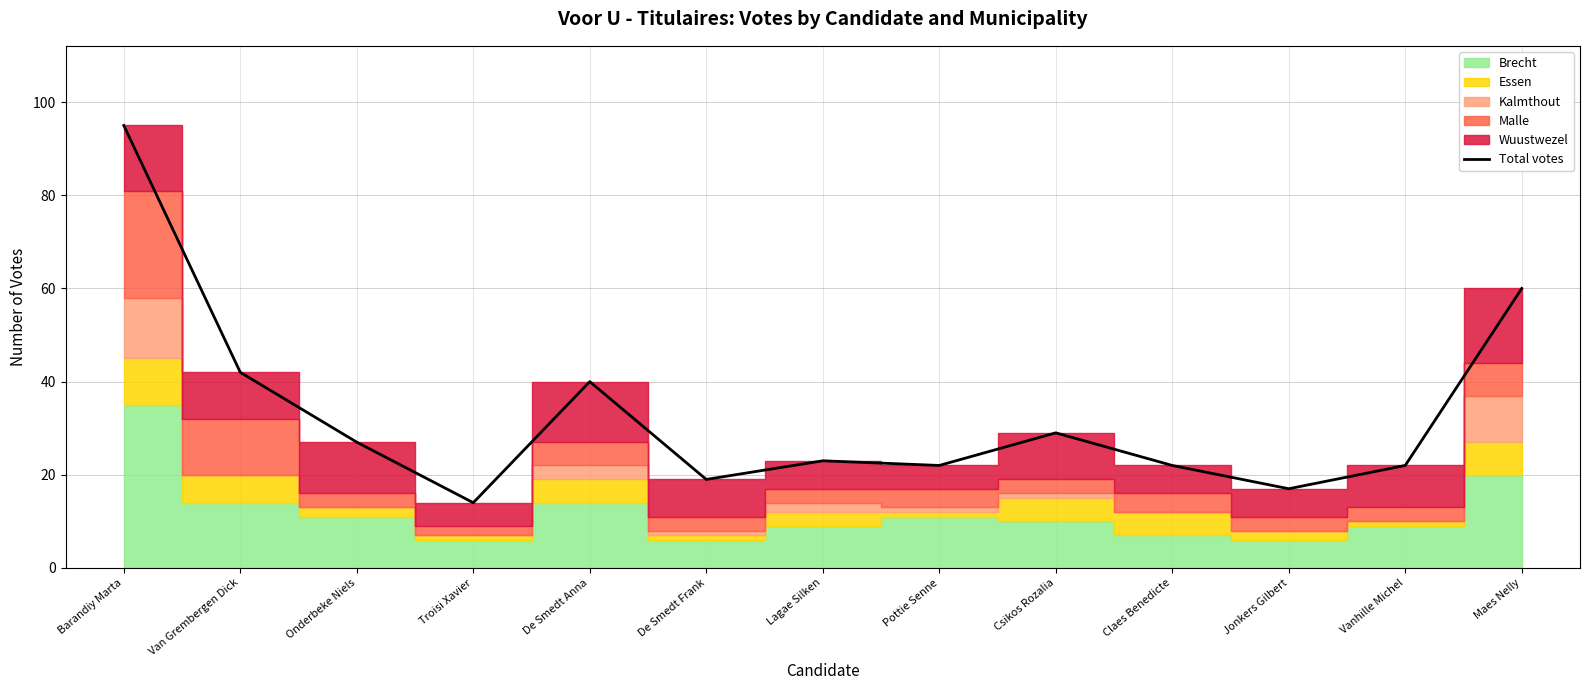

Where is the first local maximum?

De Smedt Anna